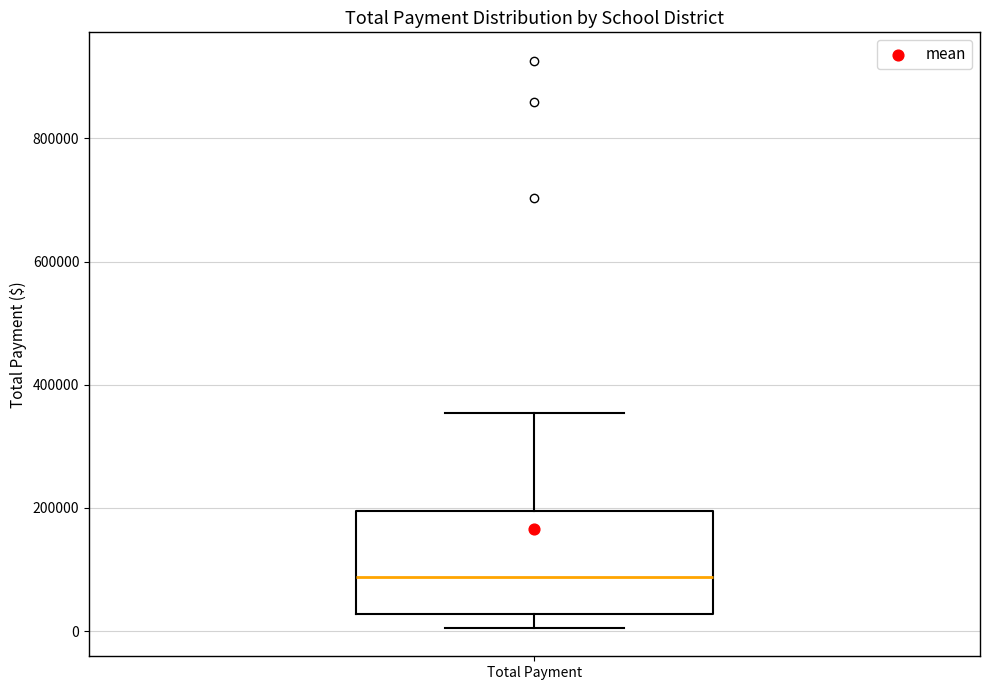

Where is the upper edge of the box for Total Payment on the y-axis? The values are not printed on the chart, so give them approximately, as read against the axis.

200000